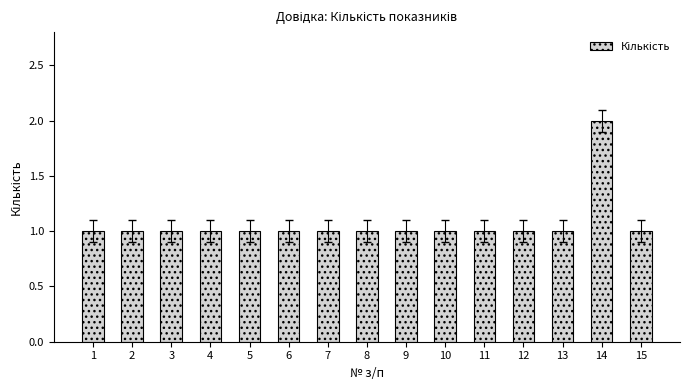

What is the sum of the values at 4 and 9?

2